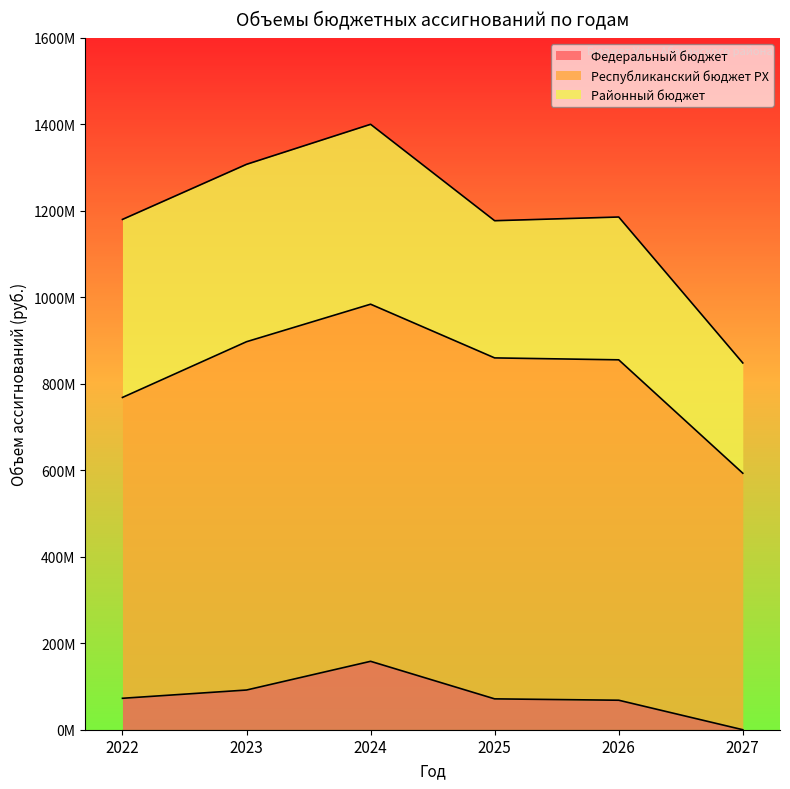

How many data points in Республиканский бюджет РХ are less than 788410000?

3